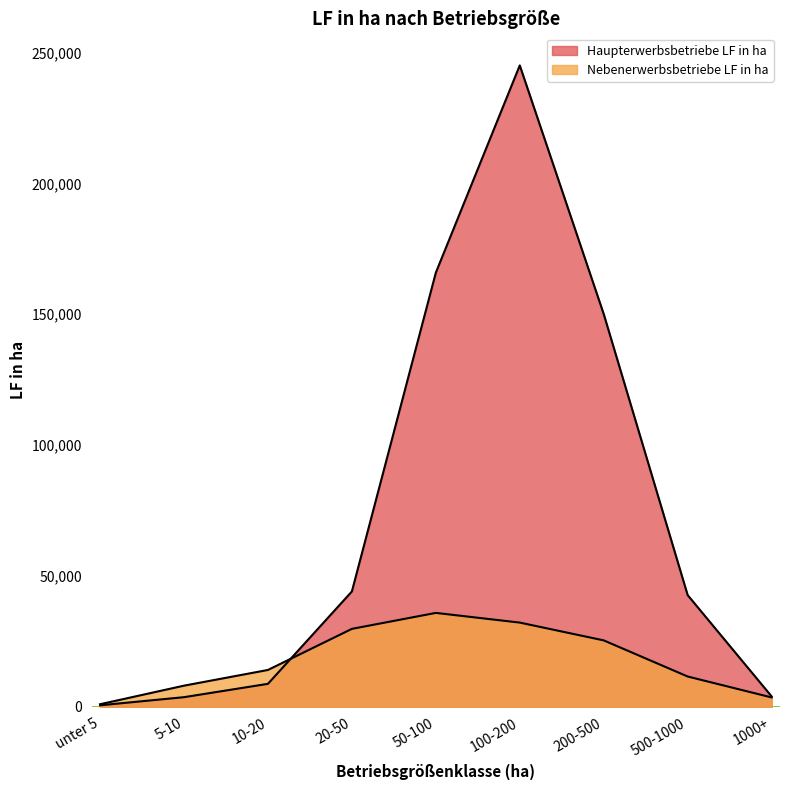

What is the greatest value displayed?

245100